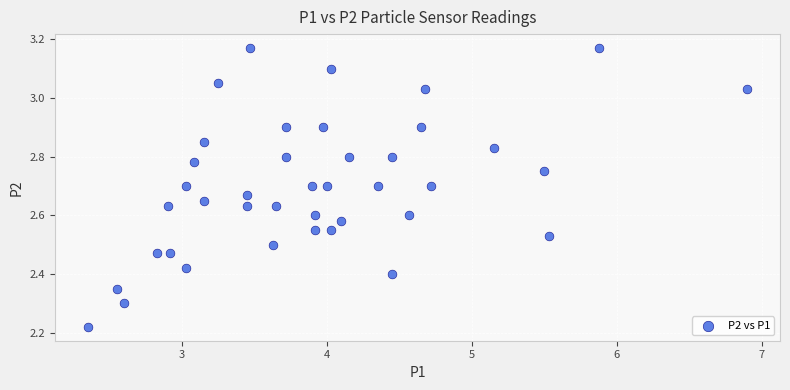

What is the range of X values (max minus min)?

4.6